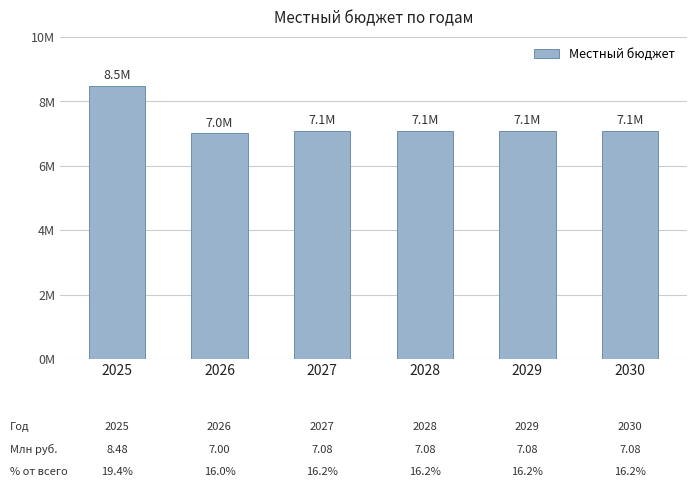

Is it true that the value at 2027 is 10579447.4?

False